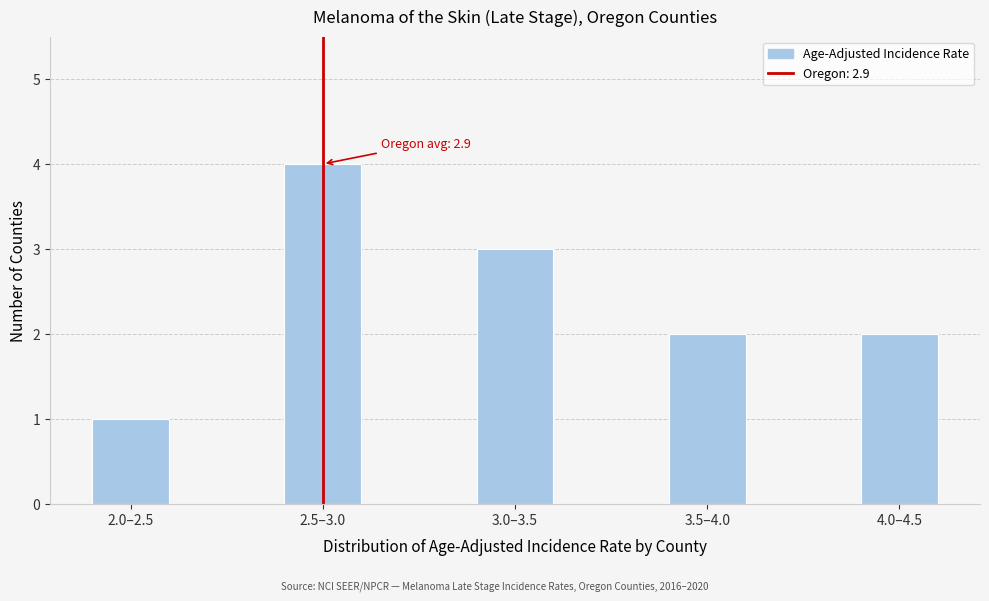

Reading left to right, transcribe all the data shown in this chart.

1	4	3	2	2